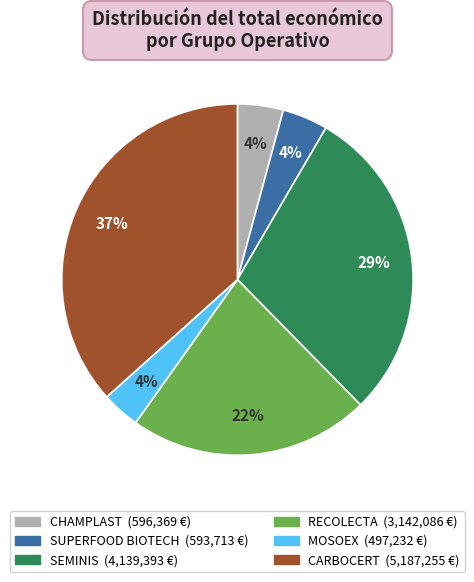

How many segments does this pie chart have?

6